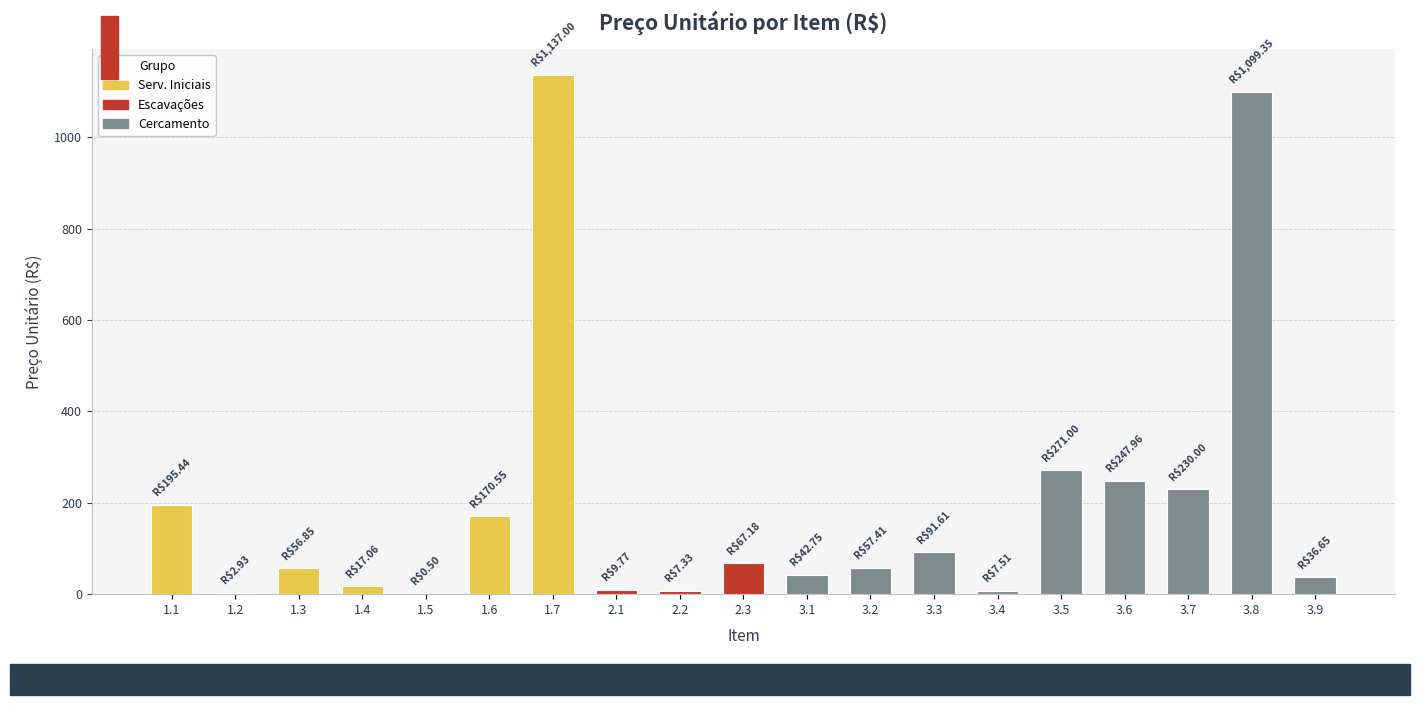

Is it true that the value at 2.1 is 9.8?

True